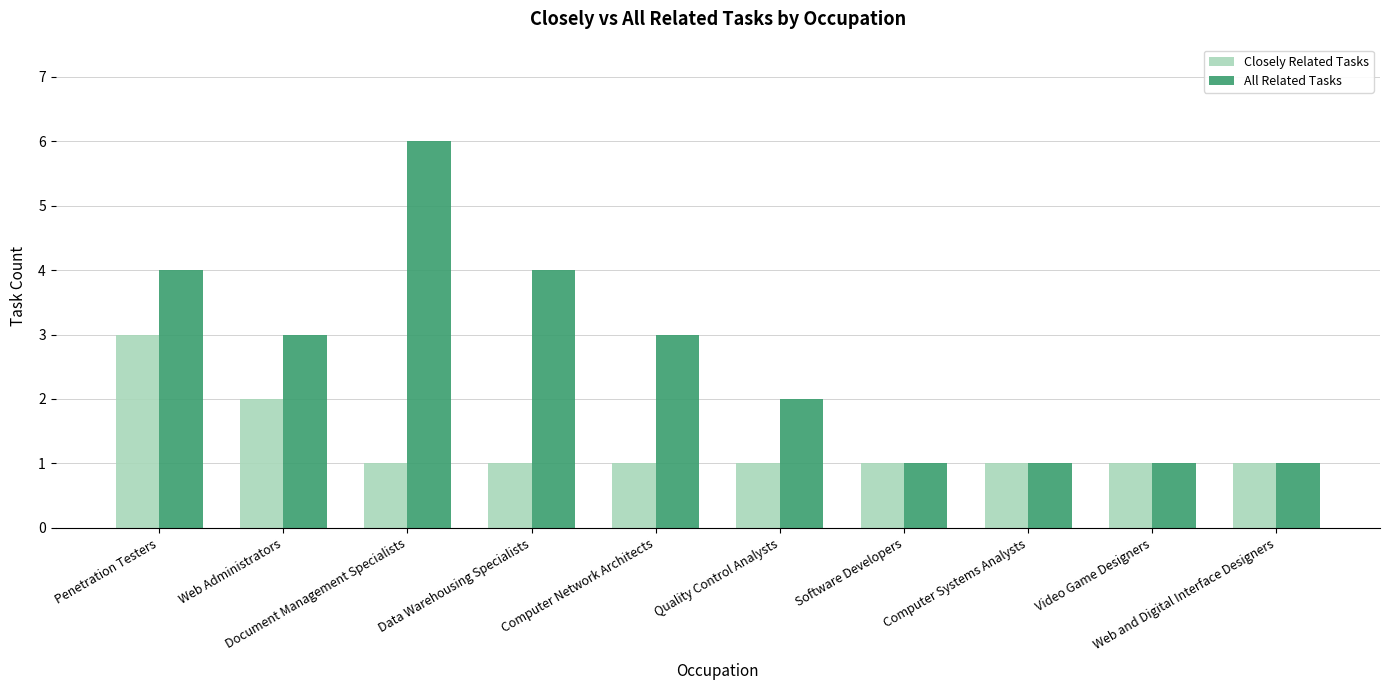

Count the All Related Tasks values in the range 1 to 4.

9